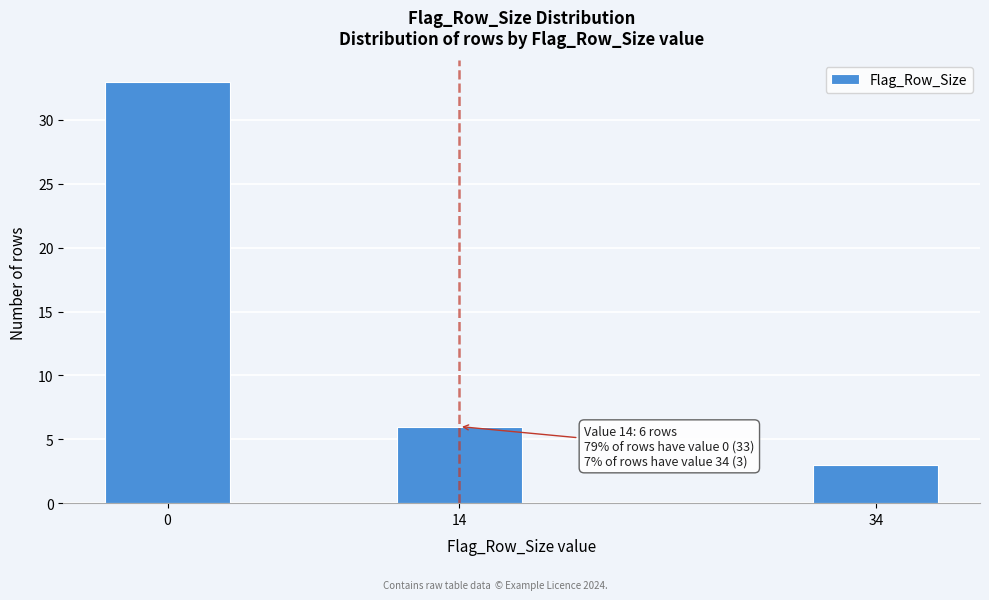

Reading left to right, list all the values displayed in this chart.

0=33	14=6	34=3